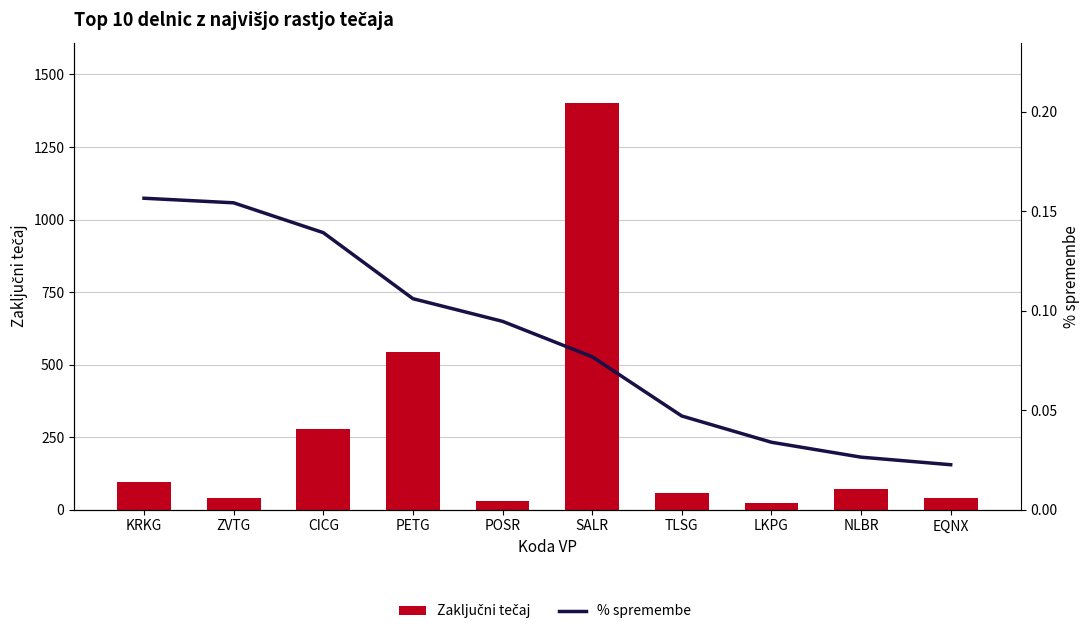

At which category is the sum across all series the highest?

SALR